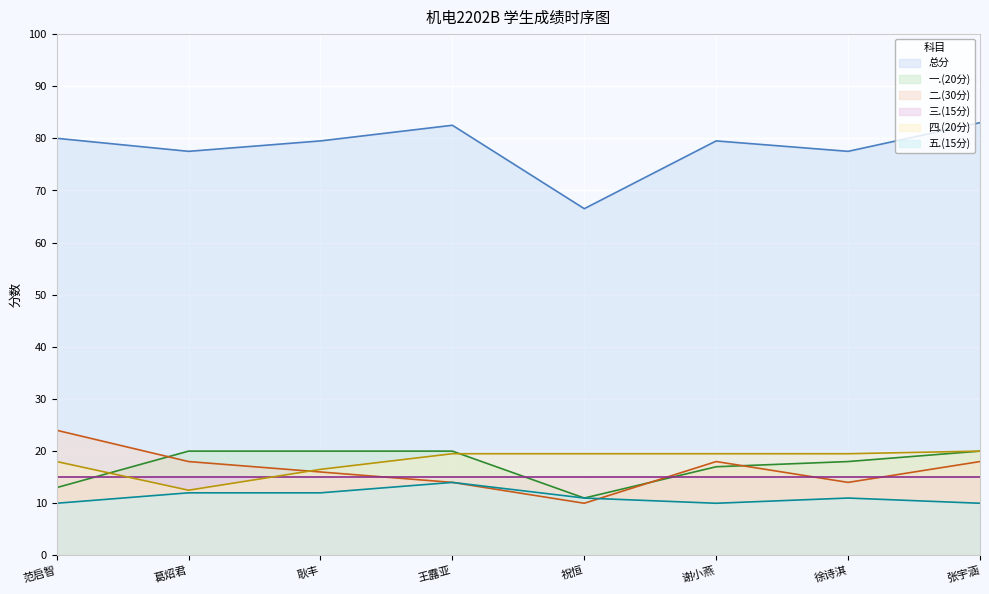

What is the spread (max minus min) of values at 葛炤君?

65.5